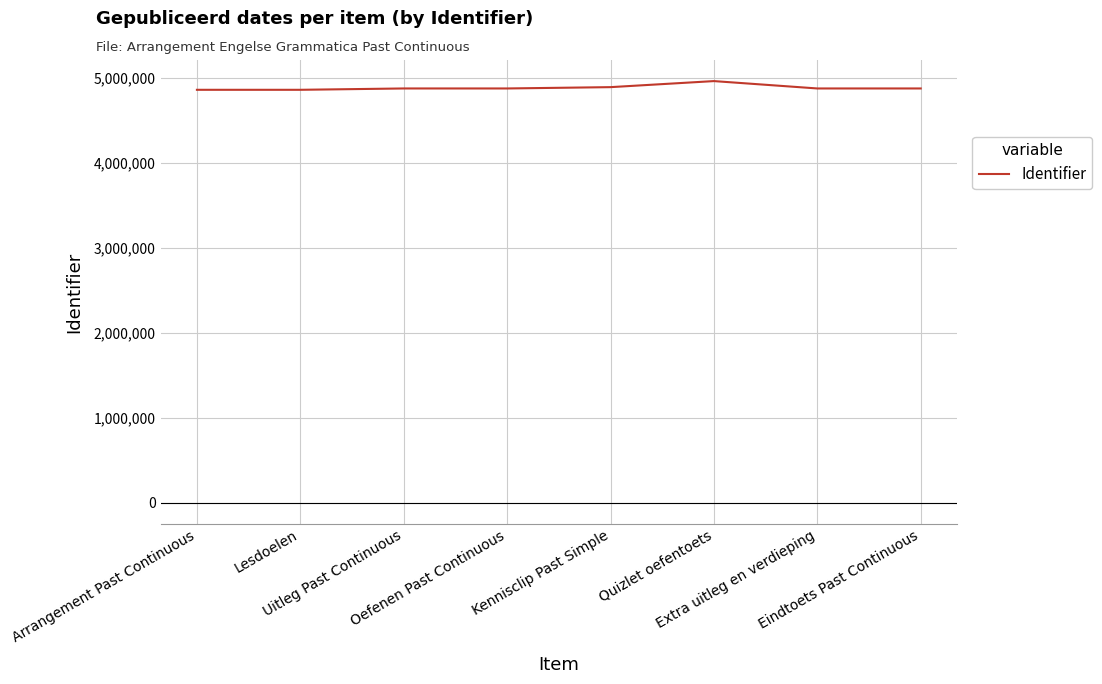

What is the greatest value displayed?

4959205